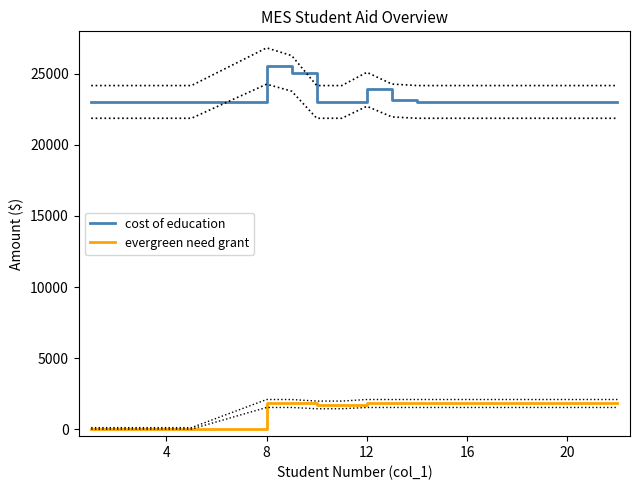

True or false: cost of education and evergreen need grant cross at least once.

False